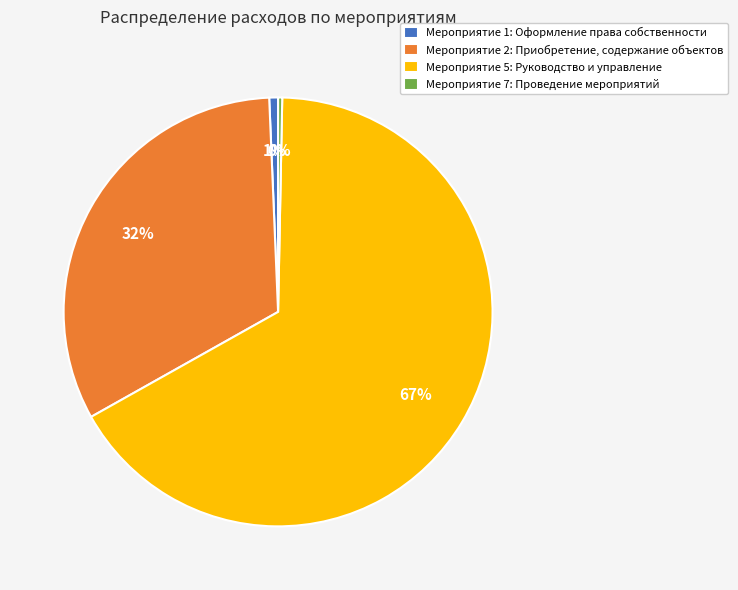

Rank the categories by value from highest to lowest.

Мероприятие 5: Руководство и управление, Мероприятие 2: Приобретение, содержание объектов, Мероприятие 1: Оформление права собственности, Мероприятие 7: Проведение мероприятий